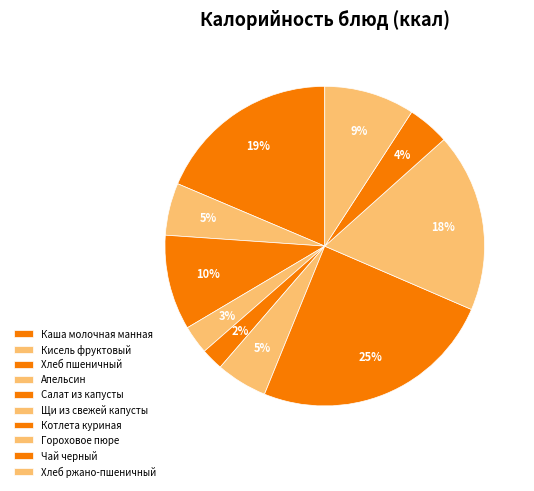

How much of the chart is everything except Апельсин?

97.1%